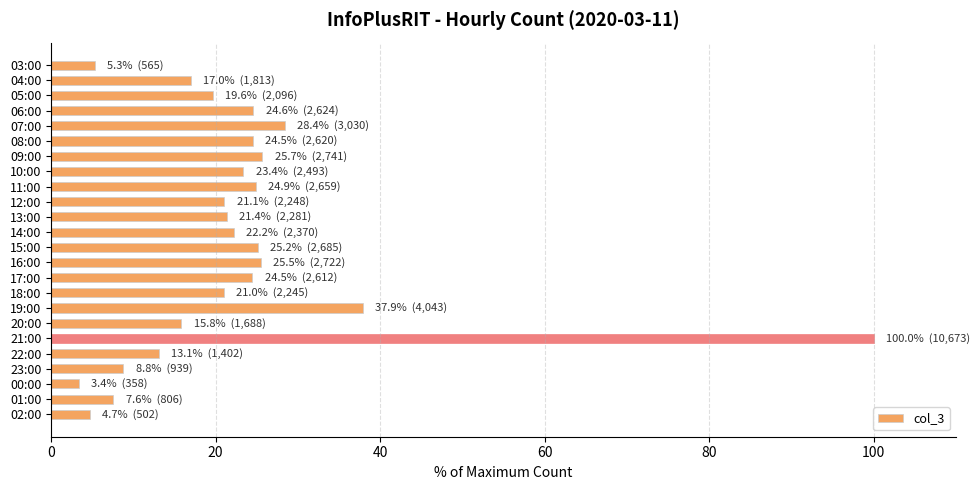

Approximately how many times larger is the value at 17:00 compared to 06:00?

1.0